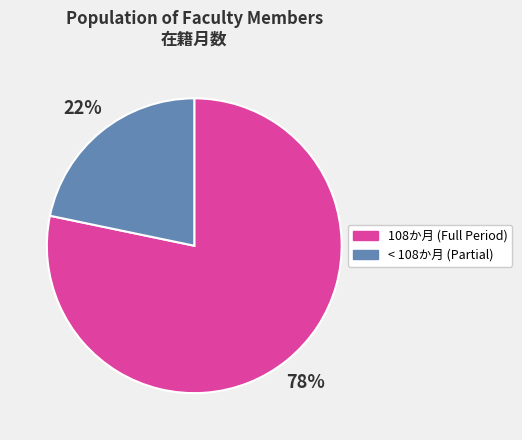

What percentage is the 108か月 (Full Period) slice, to the nearest percent?

78%